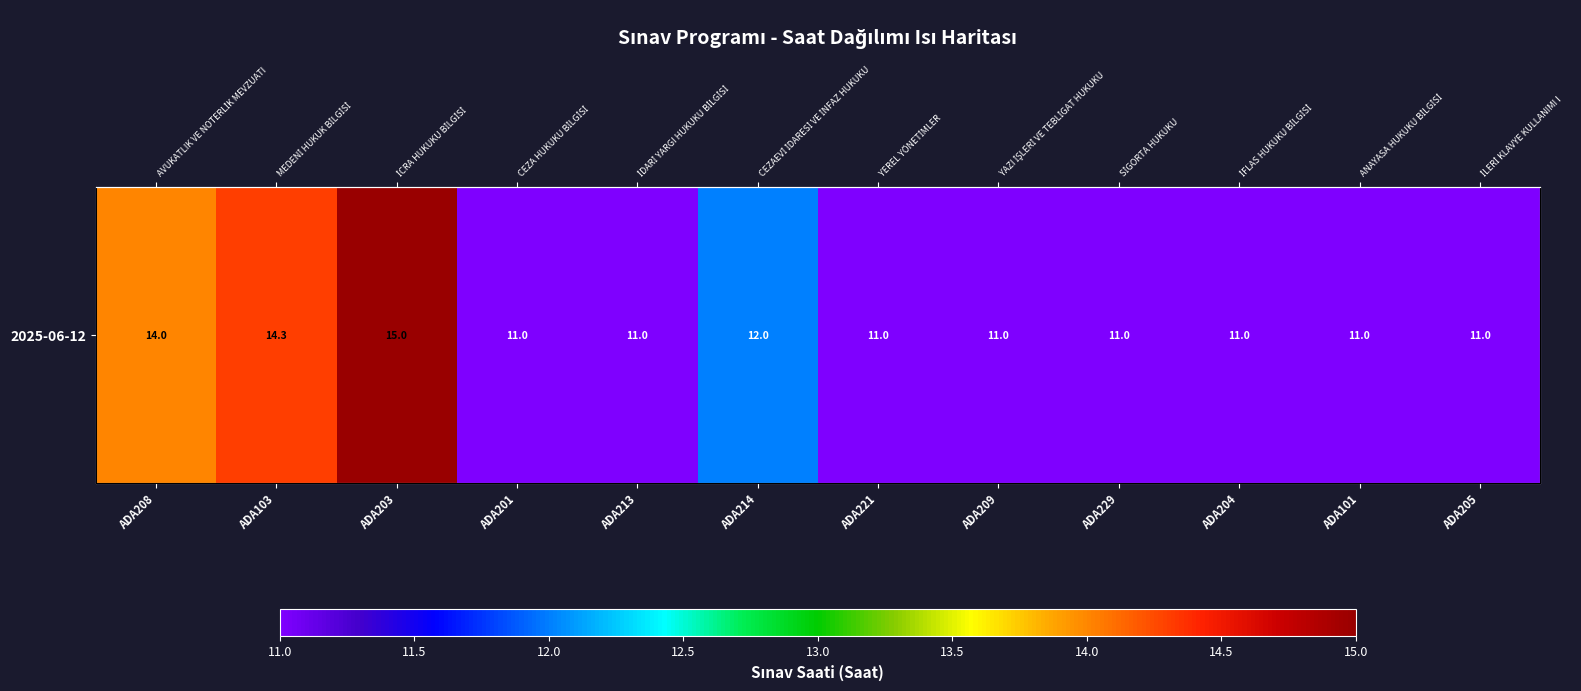

Reading right to left, what are all the values shown in this chart?

11.0	11.0	11.0	11.0	11.0	11.0	12.0	11.0	11.0	15.0	14.3	14.0